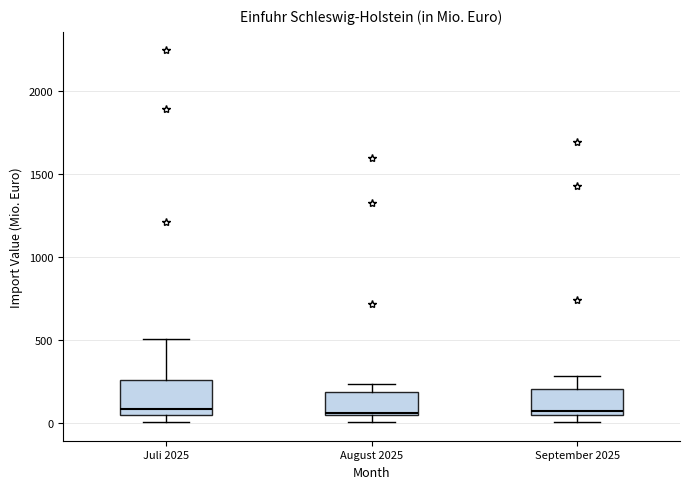

Reading left to right, transcribe this box plot: for each box, give where its median line is, the range the box spans, and where its two whiskers end, as read against the y-axis. The values are not printed on the chart, so give them approximately, as read against the axis.

Juli 2025: median 100, box 50 to 250, whiskers 0 to 500
August 2025: median 50, box 50 to 200, whiskers 0 to 250
September 2025: median 50 (just above the box's lower edge), box 50 to 200, whiskers 0 to 300